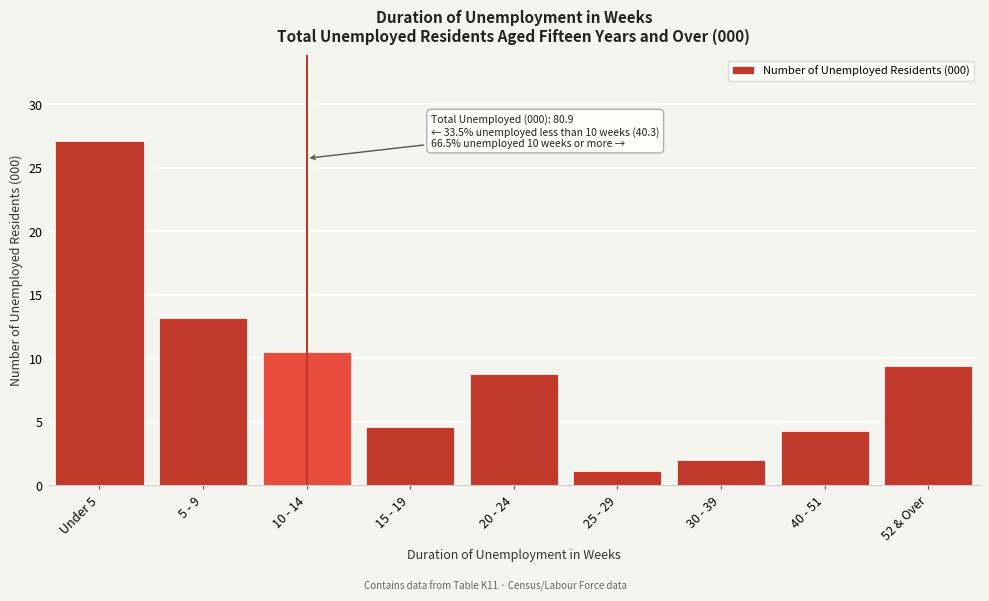

Reading left to right, transcribe all the data shown in this chart.

Under 5=27.1	5 - 9=13.2	10 - 14=10.5	15 - 19=4.6	20 - 24=8.8	25 - 29=1.1	30 - 39=2.0	40 - 51=4.3	52 & Over=9.4